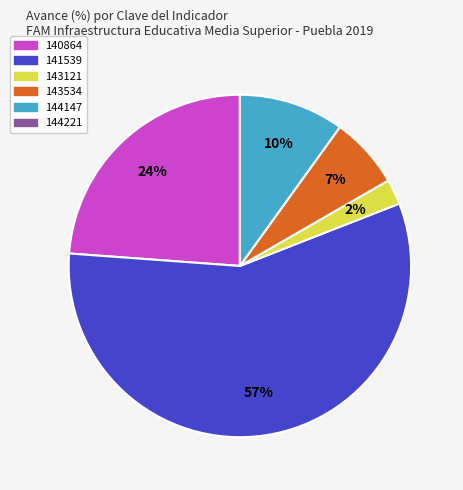

To the nearest percent, what is the average slice percentage?

20%